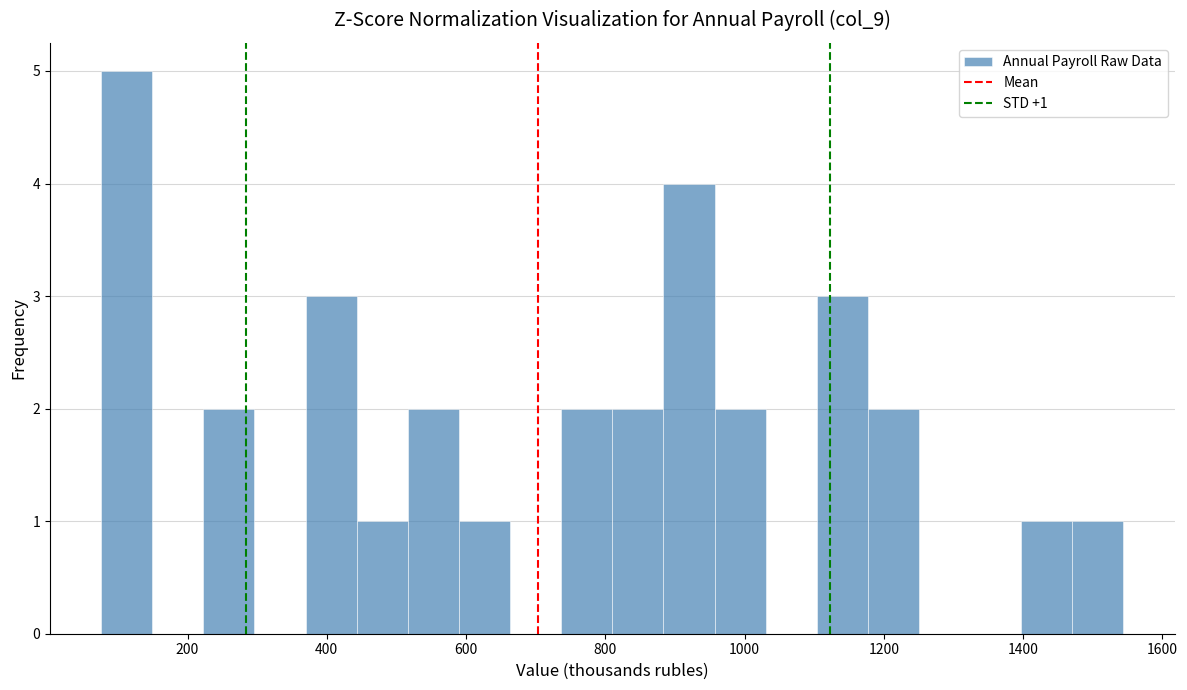

Around what value on the x-axis is the tallest bar? Give the approximate position of its centre, as read against the axis.

120